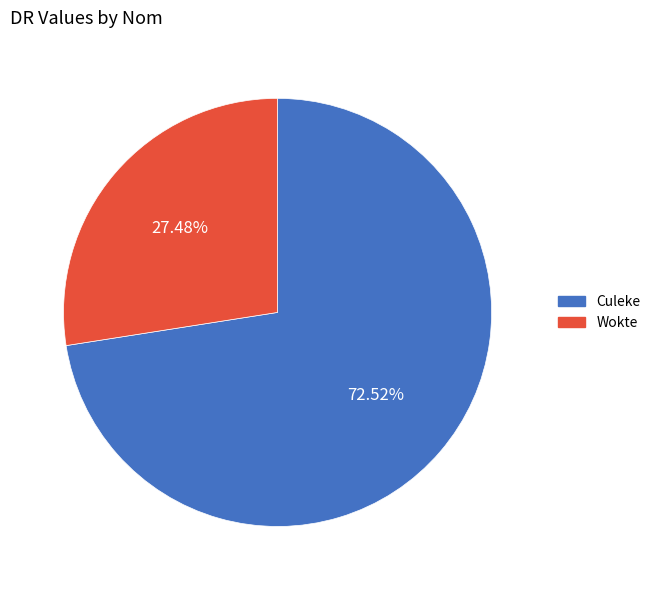

The Culeke slice represents 86% of the pie. True or false?

False